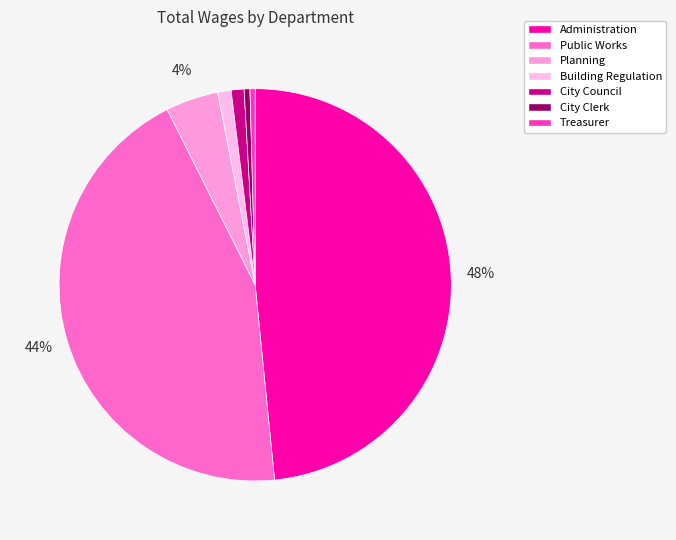

Is there any slice that represents more than half of the pie?

No